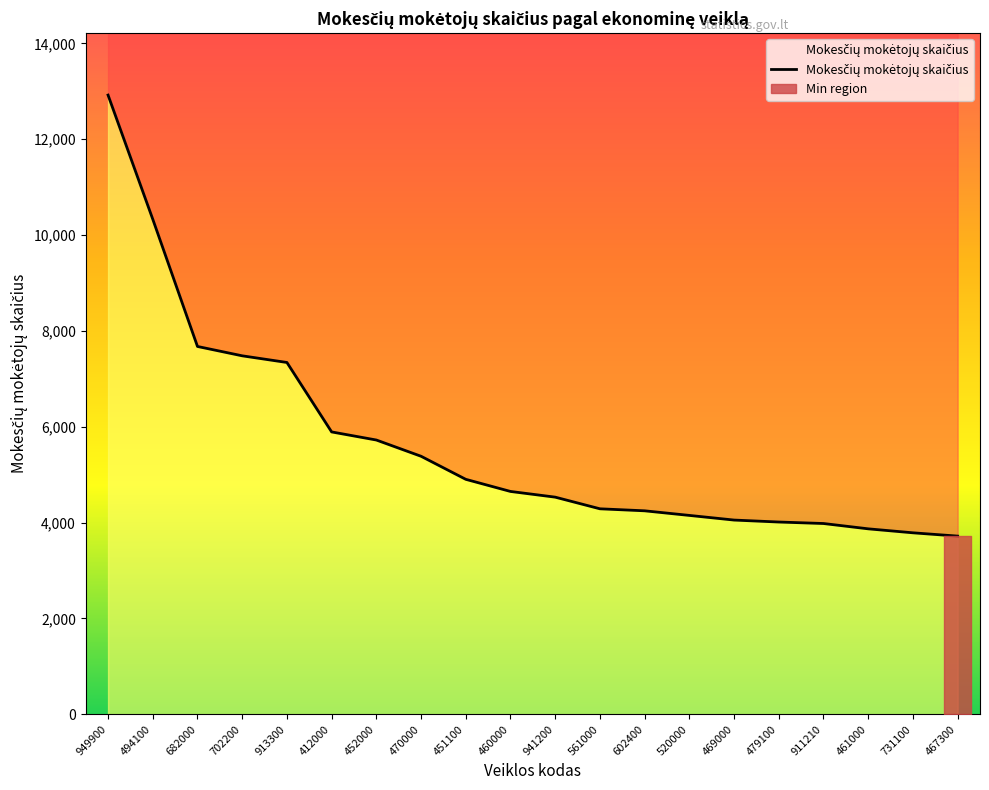

True or false: the data has more than 1 interior local peaks.

False